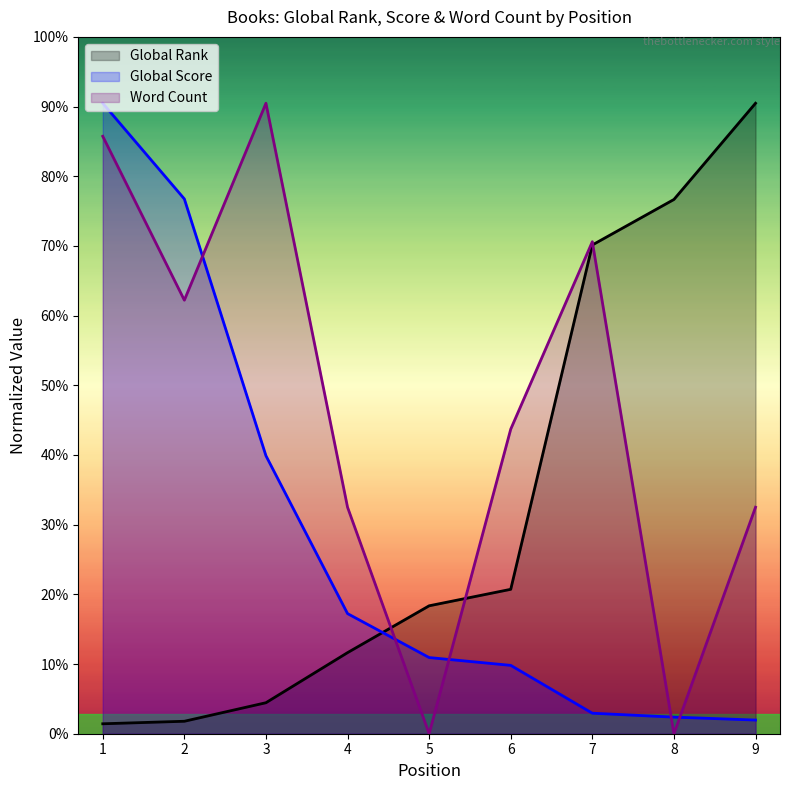

What are all the series names shown in the legend?

Global Rank, Global Score, Word Count